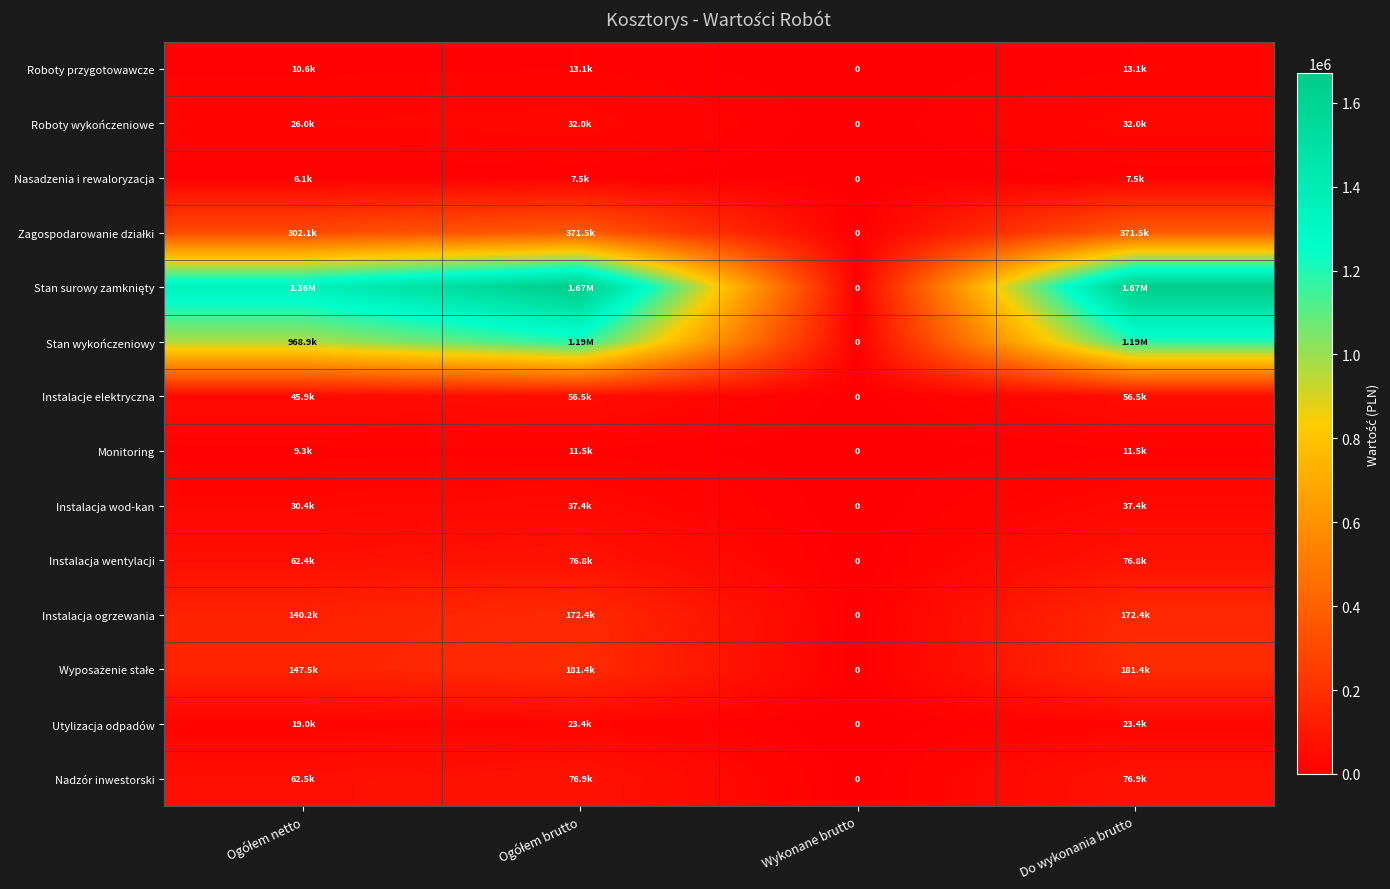

What is the sum of all Utylizacja odpadów values?

65888.8